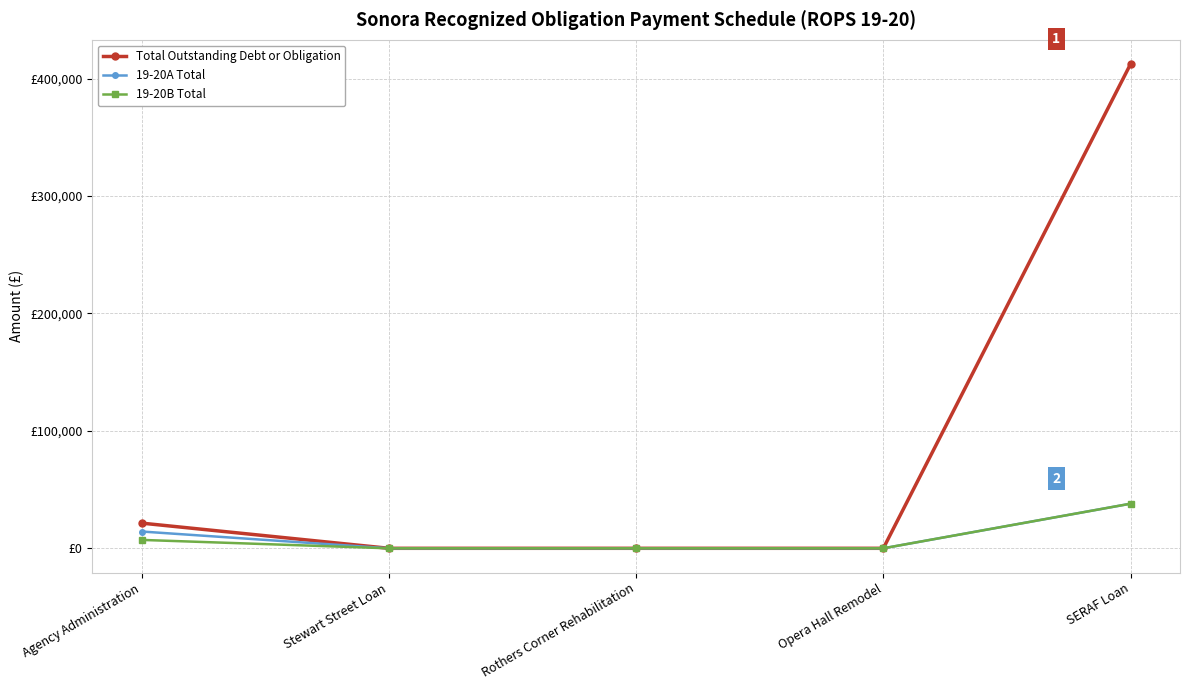

What is the sum of all 19-20B Total values?

45150